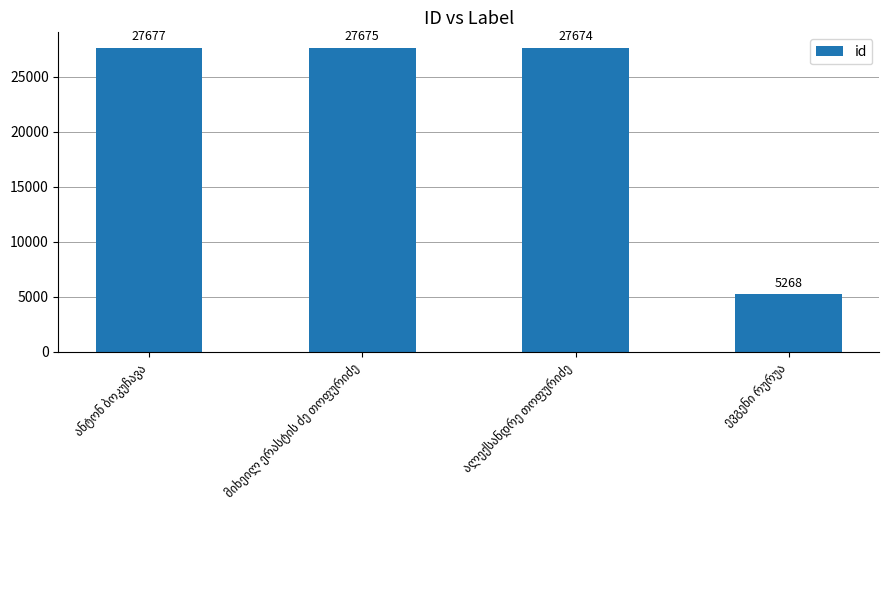

Reading right to left, extract all data points from this chart.

5268	27674	27675	27677